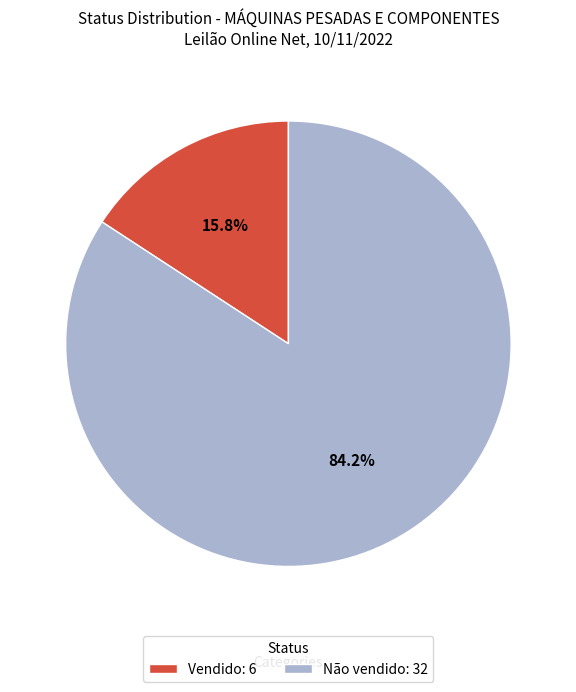

Rank the categories by value from highest to lowest.

Não vendido, Vendido